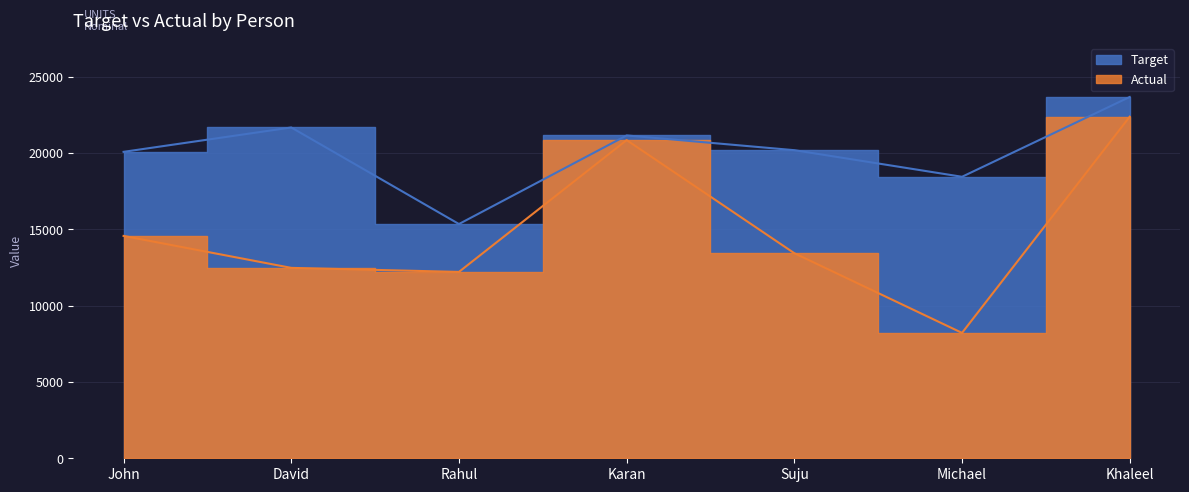

Does the chart display data point markers on the line(s)?

No